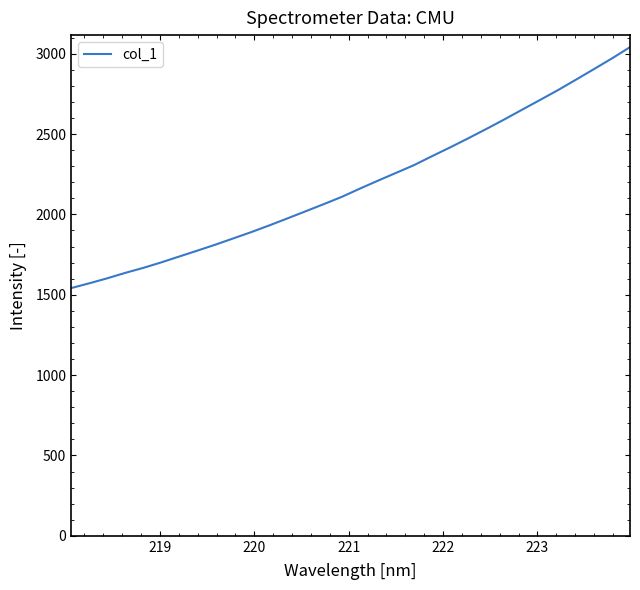

How many distinct data groups are displayed?

1